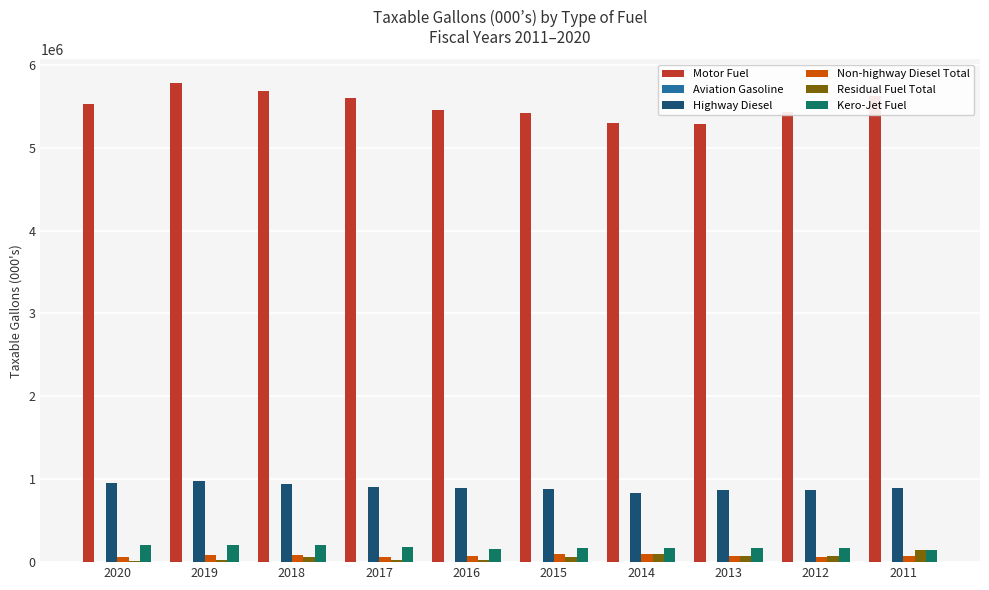

Count the number of data series in this chart.

6